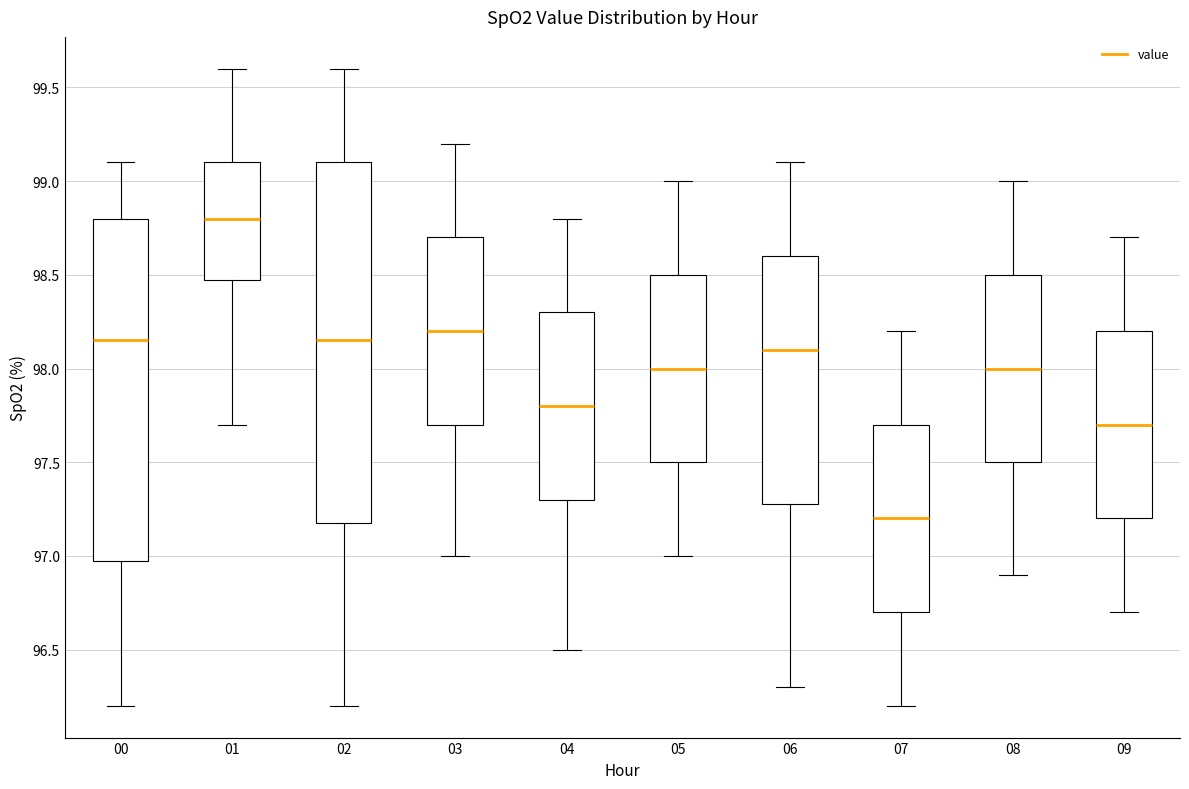

Which box has the highest median line?

01